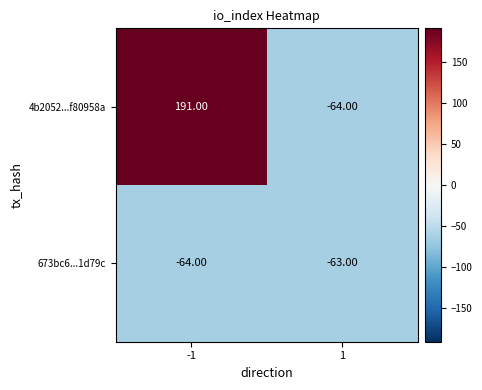

What is the total value across all series at 1?

-127